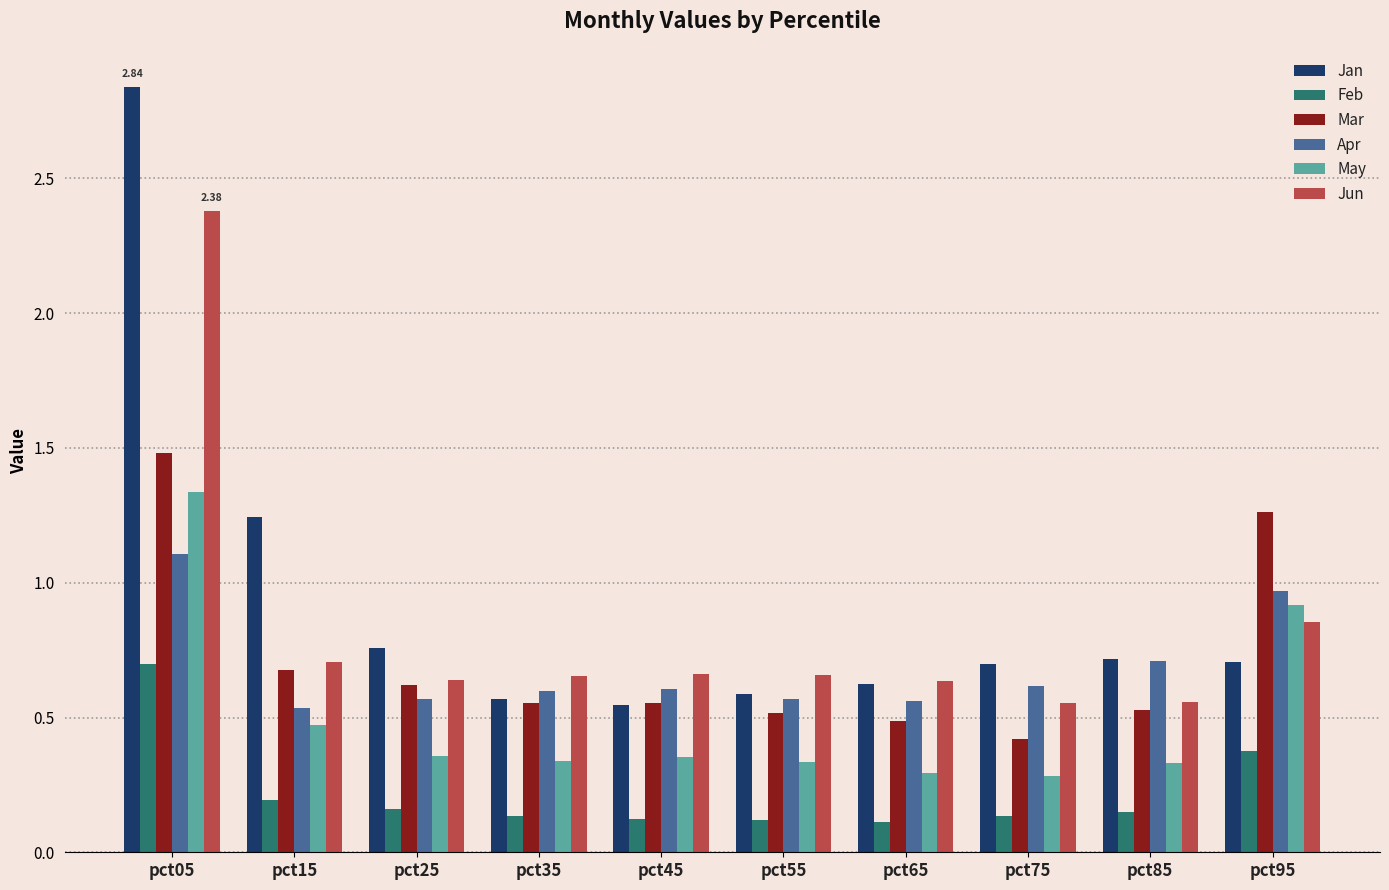

What is the total value across all series at pct05?

9.8